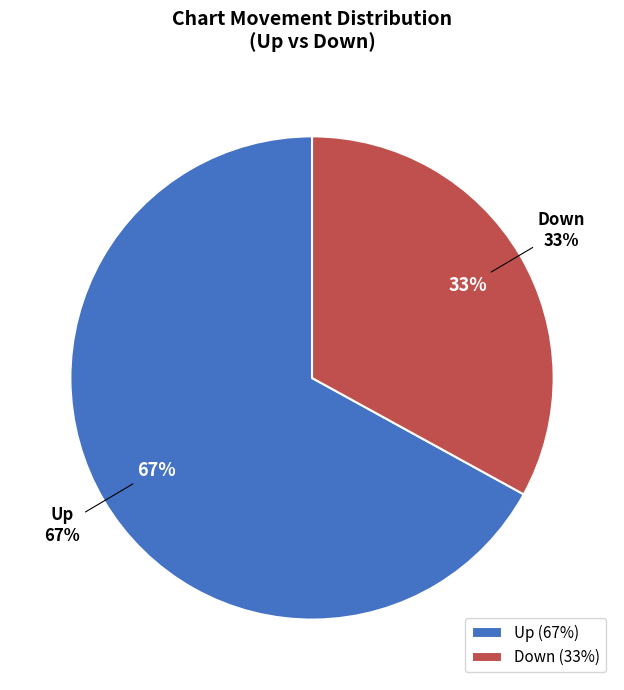

Does any single category account for the majority?

Yes